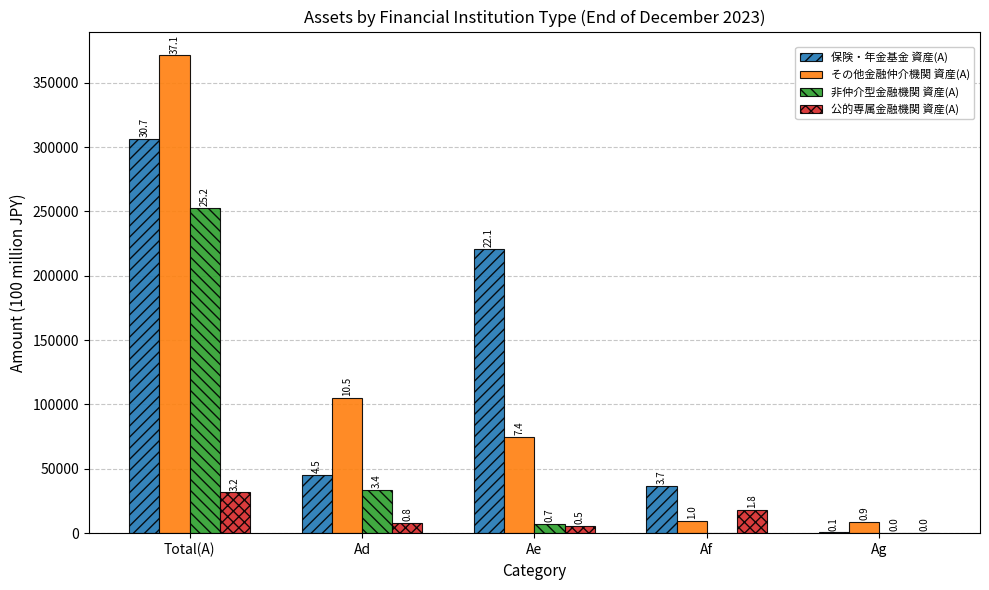

What are all the series names shown in the legend?

保険・年金基金 資産(A), その他金融仲介機関 資産(A), 非仲介型金融機関 資産(A), 公的専属金融機関 資産(A)